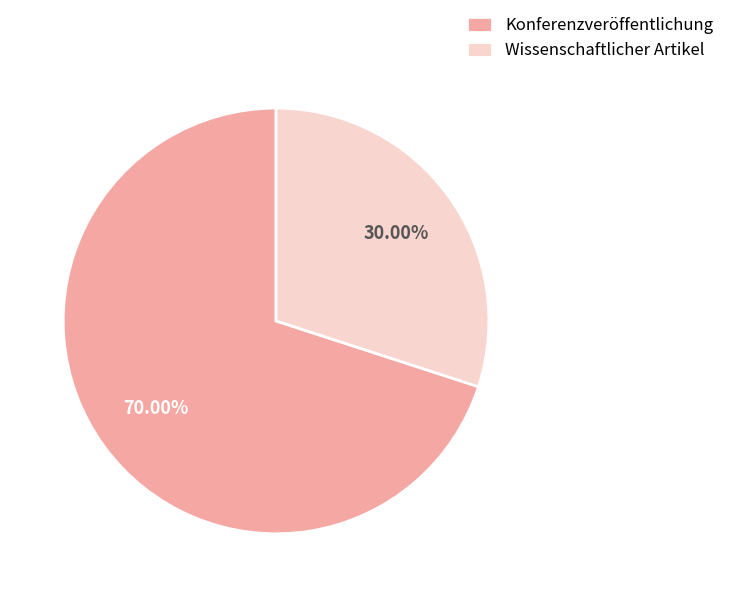

Combined, do Konferenzveröffentlichung and Wissenschaftlicher Artikel account for over 50%?

Yes